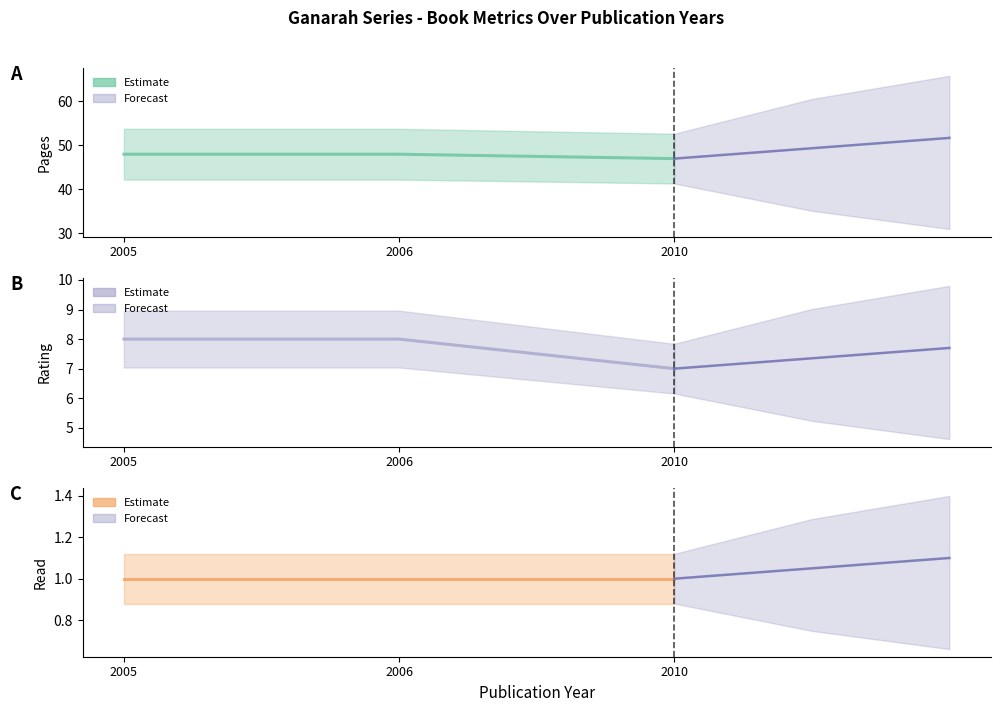

What is the difference between the pages estimate values at 2010 and 2005?

1